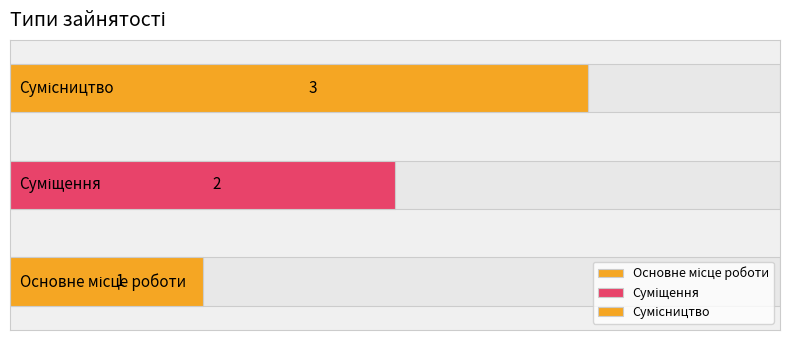

Are the bars horizontal?

Yes